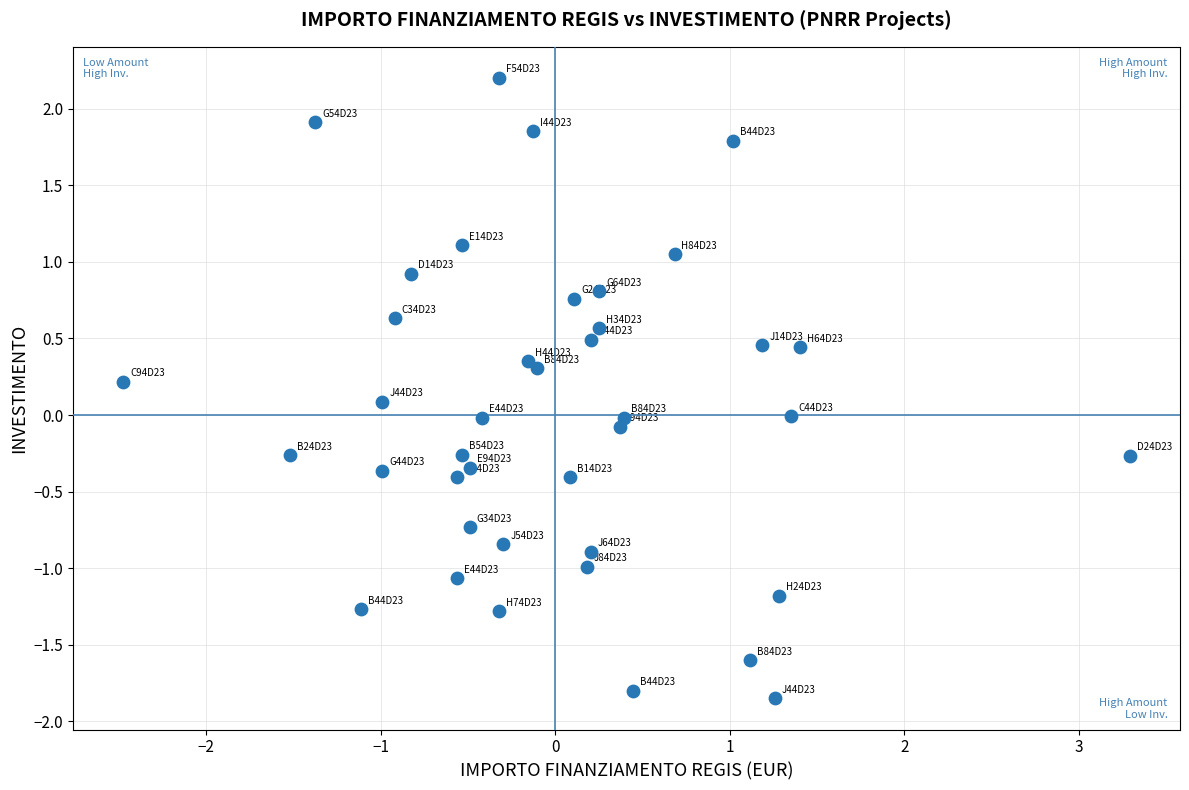

What is the range of Y values (max minus min)?

4.1